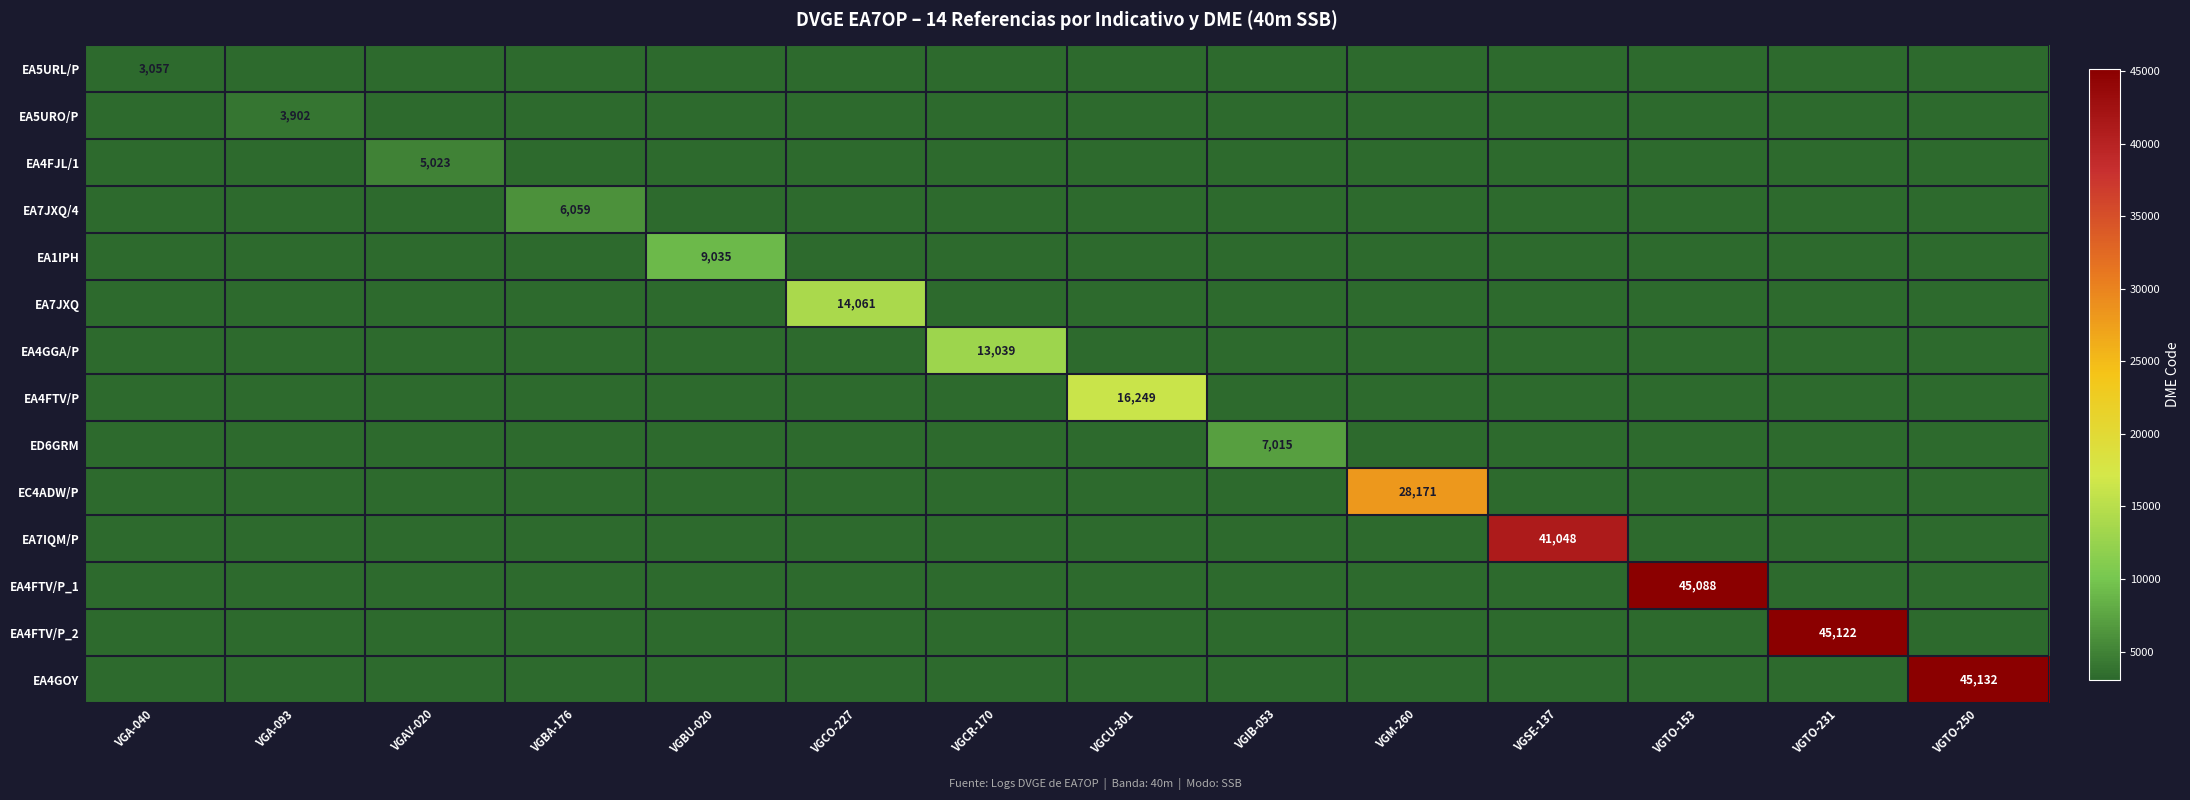

Which has a higher value, VGBU-020 or VGIB-053?

VGBU-020